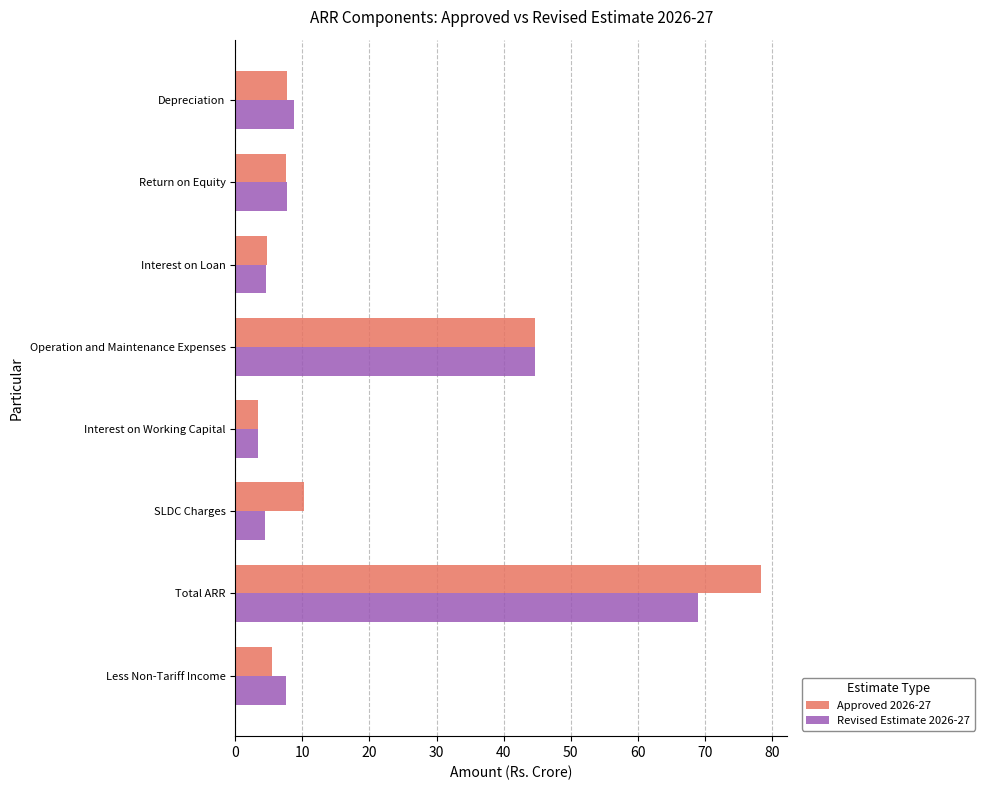

What is the lowest value of the Approved 2026-27 series?

3.4